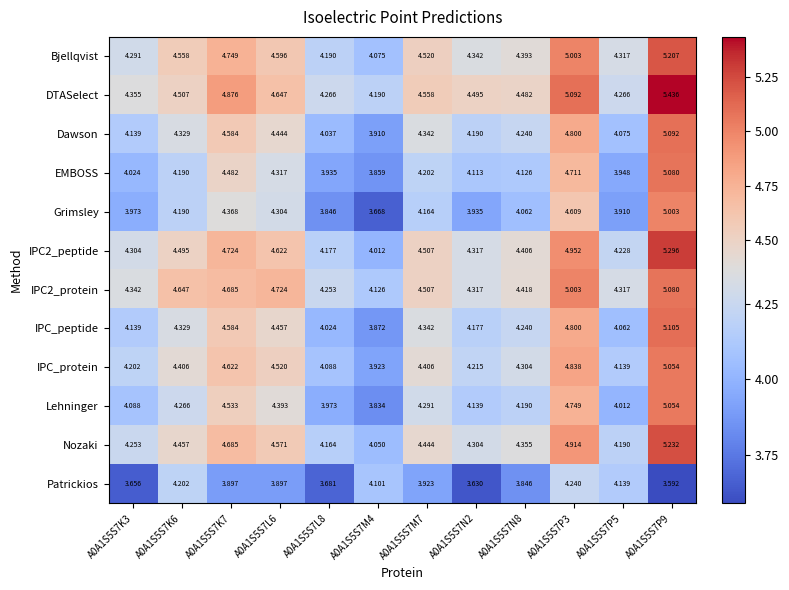

Which category has the lowest value across all series?

A0A1S5S7P9